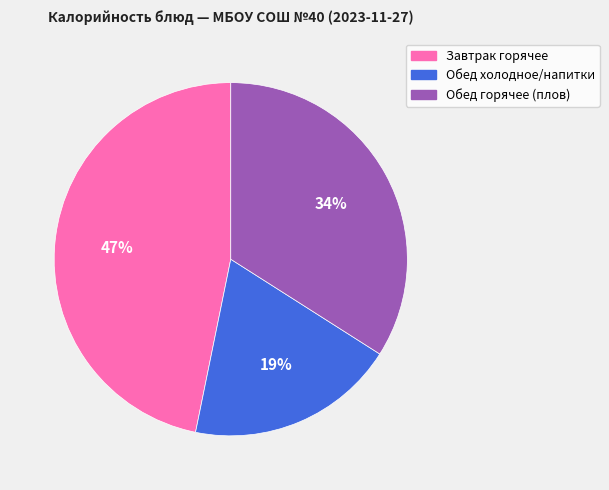

Does any single category account for the majority?

No